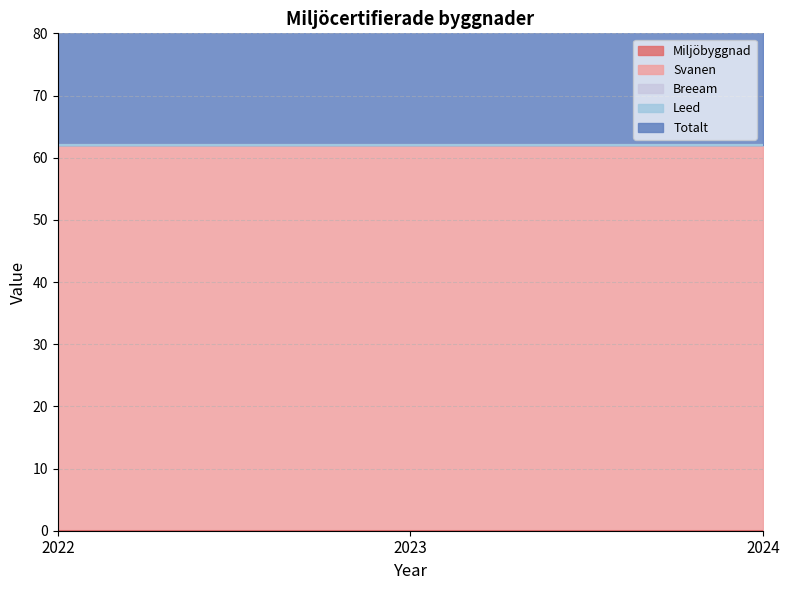

List the labels in order of Svanen value, smallest first.

2022, 2023, 2024